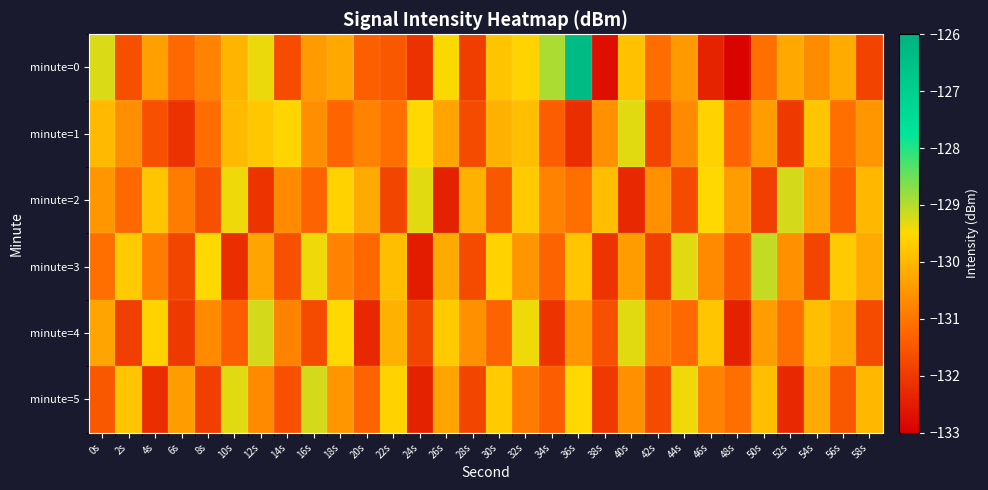

Reading left to right, extract all data points from this chart.

minute=0: 0s=-129.3	2s=-131.6	4s=-130.4	6s=-131.2	8s=-130.8	10s=-130.0	12s=-129.4	14s=-131.7	16s=-130.5	18s=-130.2	20s=-131.4	22s=-131.5	24s=-132.1	26s=-129.5	28s=-131.9	30s=-129.8	32s=-129.6	34s=-128.9	36s=-126.4	38s=-132.7	40s=-129.8	42s=-131.1	44s=-130.5	46s=-132.4	48s=-132.9	50s=-131.1	52s=-130.2	54s=-130.7	56s=-130.2	58s=-131.8
minute=1: 0s=-130.0	2s=-130.6	4s=-131.6	6s=-132.1	8s=-131.1	10s=-130.0	12s=-129.8	14s=-129.6	16s=-130.6	18s=-131.3	20s=-130.8	22s=-131.1	24s=-129.5	26s=-130.3	28s=-131.7	30s=-130.1	32s=-129.9	34s=-131.4	36s=-132.2	38s=-130.6	40s=-129.3	42s=-131.8	44s=-130.7	46s=-129.6	48s=-131.3	50s=-130.4	52s=-132.0	54s=-129.8	56s=-131.1	58s=-130.5
minute=2: 0s=-130.5	2s=-131.2	4s=-129.8	6s=-130.9	8s=-131.6	10s=-129.4	12s=-132.1	14s=-130.7	16s=-131.3	18s=-129.6	20s=-130.2	22s=-131.8	24s=-129.3	26s=-132.4	28s=-130.1	30s=-131.5	32s=-129.7	34s=-130.8	36s=-131.1	38s=-129.9	40s=-132.3	42s=-130.6	44s=-131.7	46s=-129.5	48s=-130.4	50s=-131.9	52s=-129.2	54s=-130.3	56s=-131.4	58s=-130.0
minute=3: 0s=-131.1	2s=-129.7	4s=-130.9	6s=-131.8	8s=-129.5	10s=-132.2	12s=-130.3	14s=-131.6	16s=-129.4	18s=-130.8	20s=-131.2	22s=-129.9	24s=-132.5	26s=-130.2	28s=-131.7	30s=-129.6	32s=-130.5	34s=-131.3	36s=-129.8	38s=-132.1	40s=-130.4	42s=-131.9	44s=-129.3	46s=-130.7	48s=-131.5	50s=-129.1	52s=-130.6	54s=-131.8	56s=-129.7	58s=-130.2
minute=4: 0s=-130.3	2s=-131.9	4s=-129.6	6s=-132.0	8s=-130.7	10s=-131.4	12s=-129.2	14s=-130.8	16s=-131.7	18s=-129.5	20s=-132.3	22s=-130.1	24s=-131.8	26s=-129.7	28s=-130.6	30s=-131.3	32s=-129.4	34s=-132.1	36s=-130.5	38s=-131.6	40s=-129.3	42s=-130.9	44s=-131.2	46s=-129.8	48s=-132.4	50s=-130.4	52s=-131.1	54s=-129.9	56s=-130.2	58s=-131.7
minute=5: 0s=-131.5	2s=-129.8	4s=-132.2	6s=-130.4	8s=-131.9	10s=-129.3	12s=-130.7	14s=-131.6	16s=-129.2	18s=-130.5	20s=-131.3	22s=-129.6	24s=-132.4	26s=-130.3	28s=-131.8	30s=-129.7	32s=-130.9	34s=-131.4	36s=-129.5	38s=-132.0	40s=-130.6	42s=-131.7	44s=-129.4	46s=-130.8	48s=-131.1	50s=-129.9	52s=-132.3	54s=-130.2	56s=-131.5	58s=-130.0